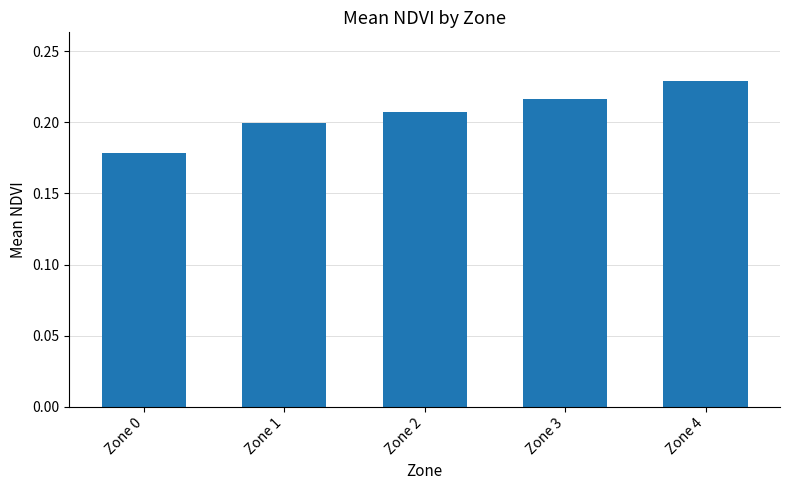

True or false: the data shows 0.1 at Zone 2.

False